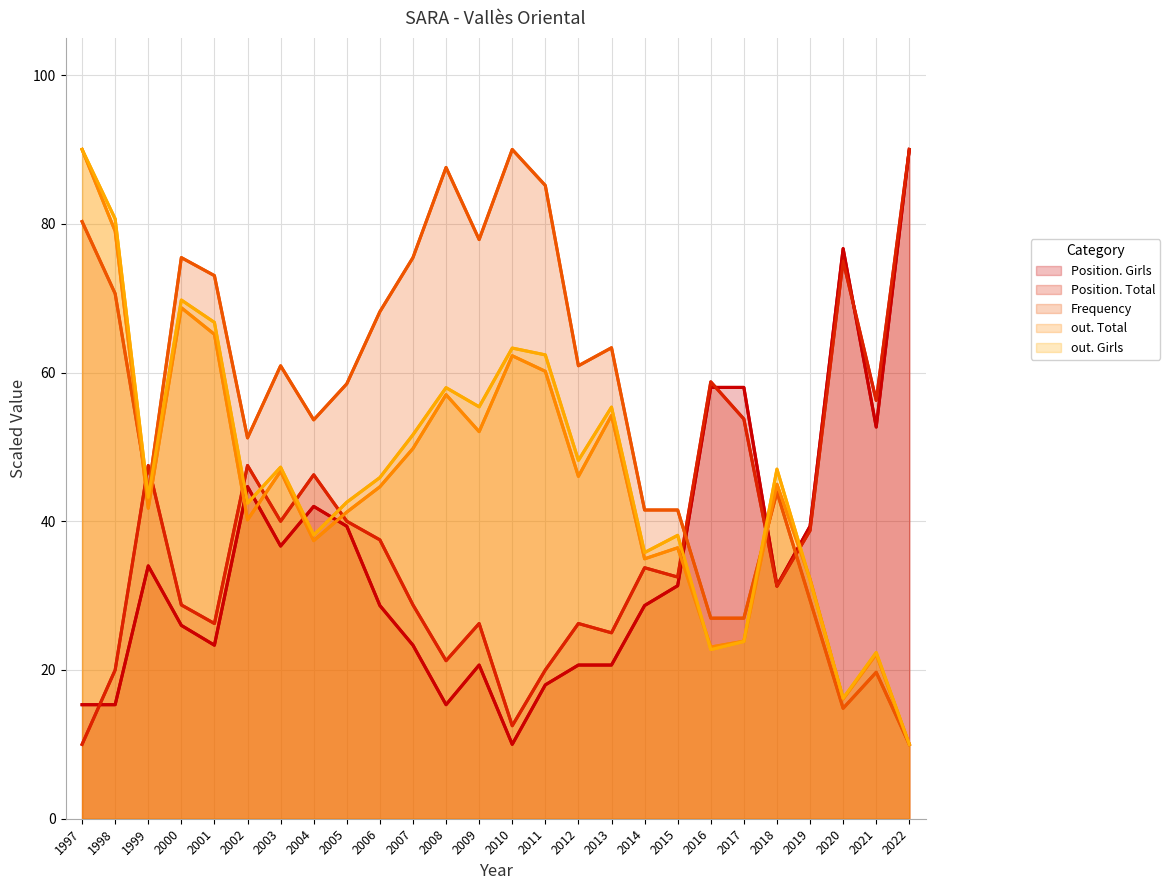

What is the smallest value displayed?

10.0